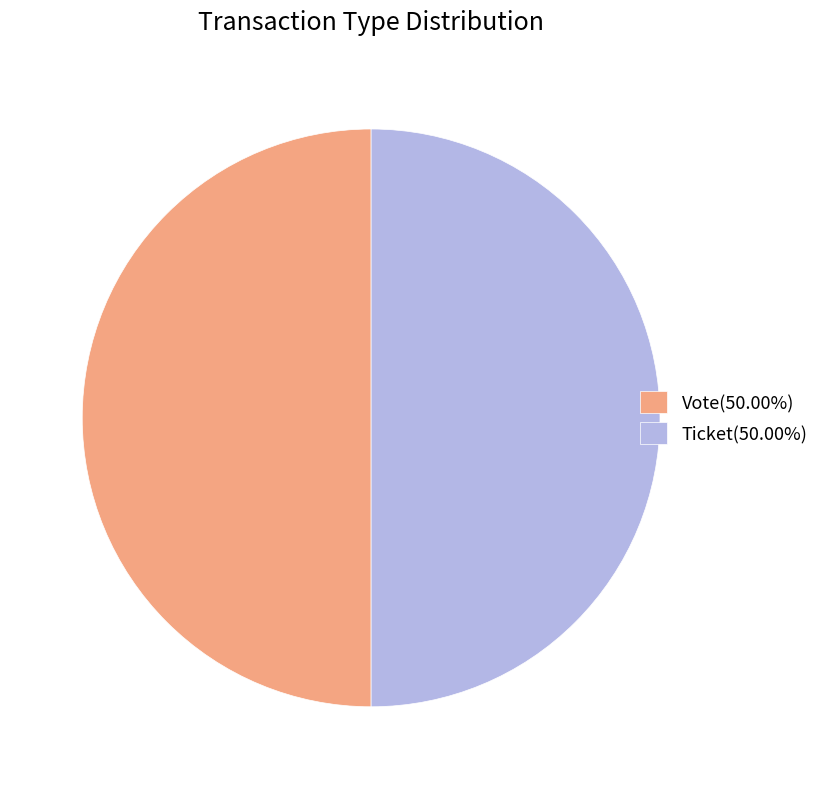

Approximately how many times larger is the value at Vote(50.00%) compared to Ticket(50.00%)?

1.0